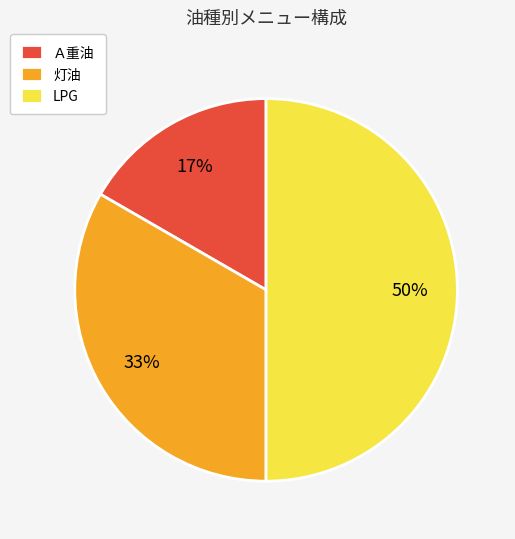

What is the largest slice in the pie chart?

LPG